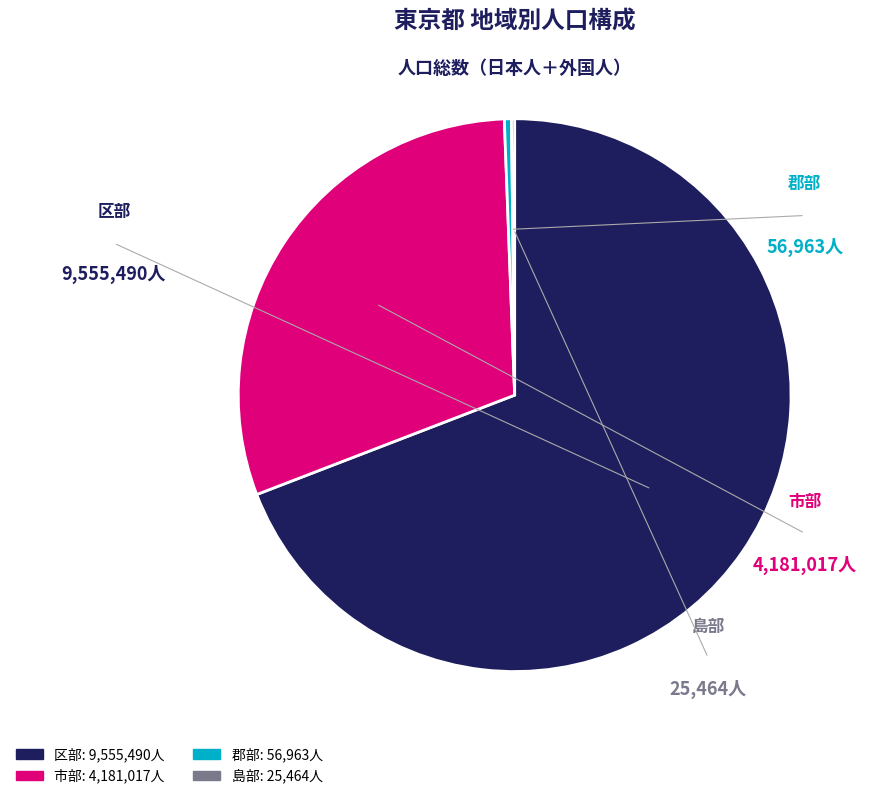

Is there any slice that represents more than half of the pie?

Yes